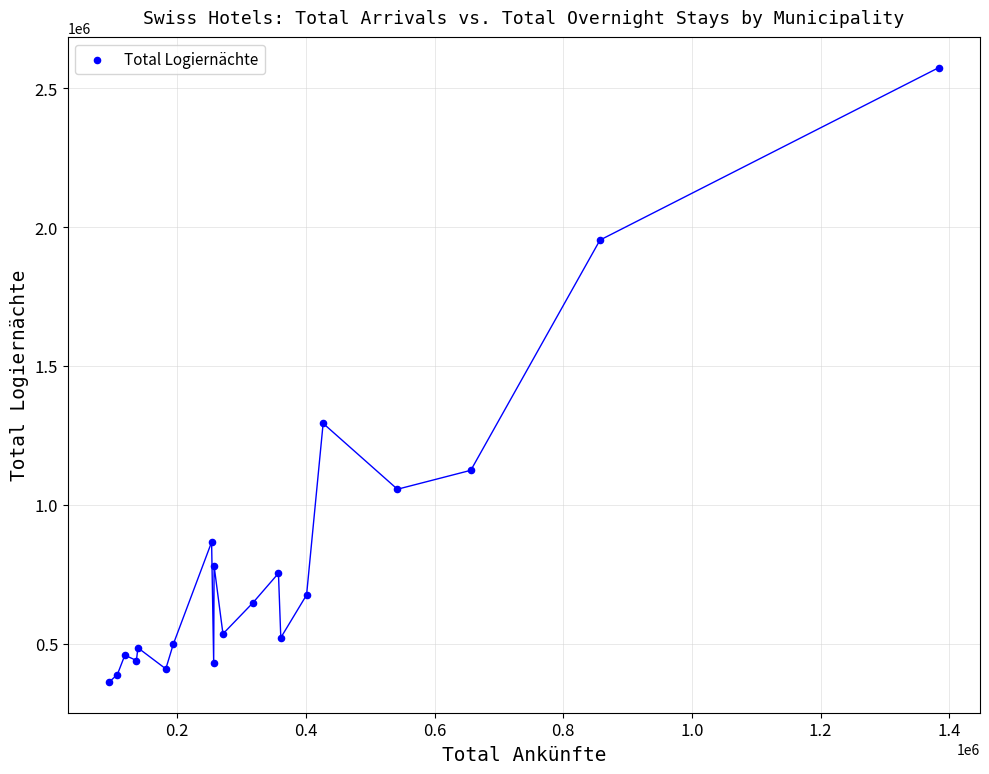

What Y value in the scatter plot is closest to 1468226?

1293558